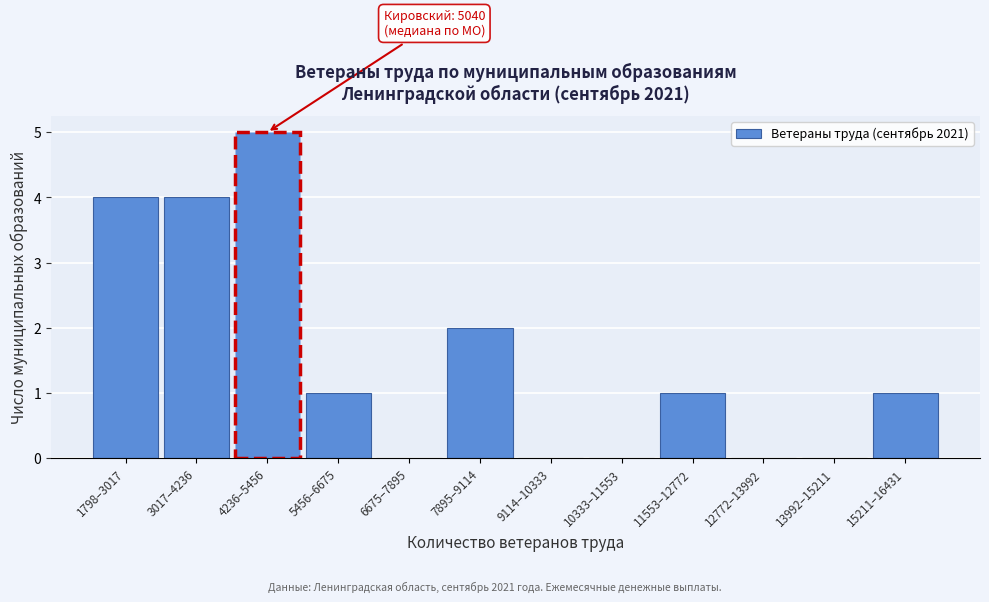

Reading left to right, what are all the values shown in this chart?

1798–3017=4	3017–4236=4	4236–5456=5	5456–6675=1	6675–7895=0	7895–9114=2	9114–10333=0	10333–11553=0	11553–12772=1	12772–13992=0	13992–15211=0	15211–16431=1